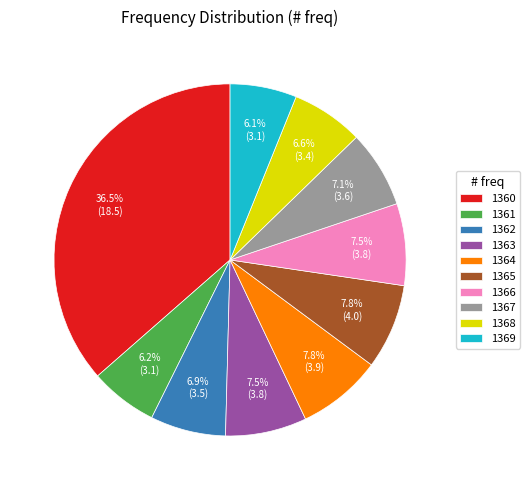

Is there any slice that represents more than half of the pie?

No